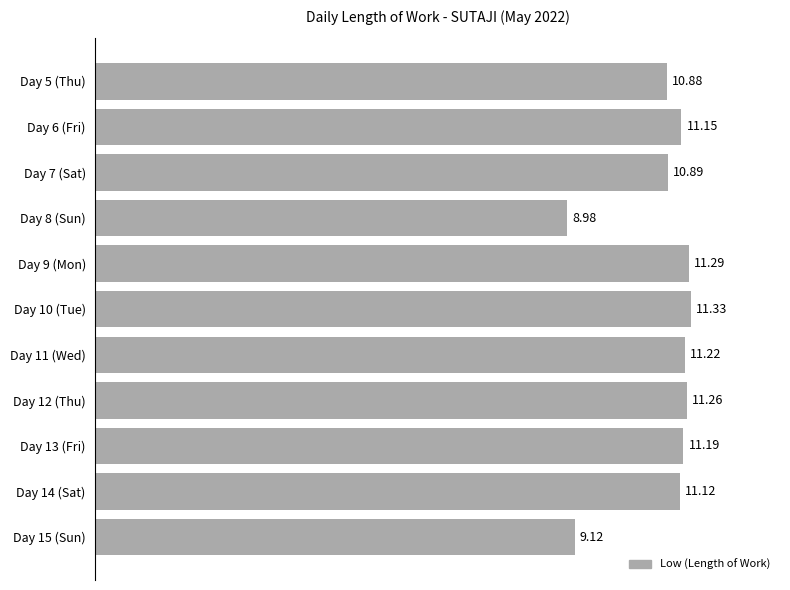

What is the difference between the maximum and second lowest values?

2.2